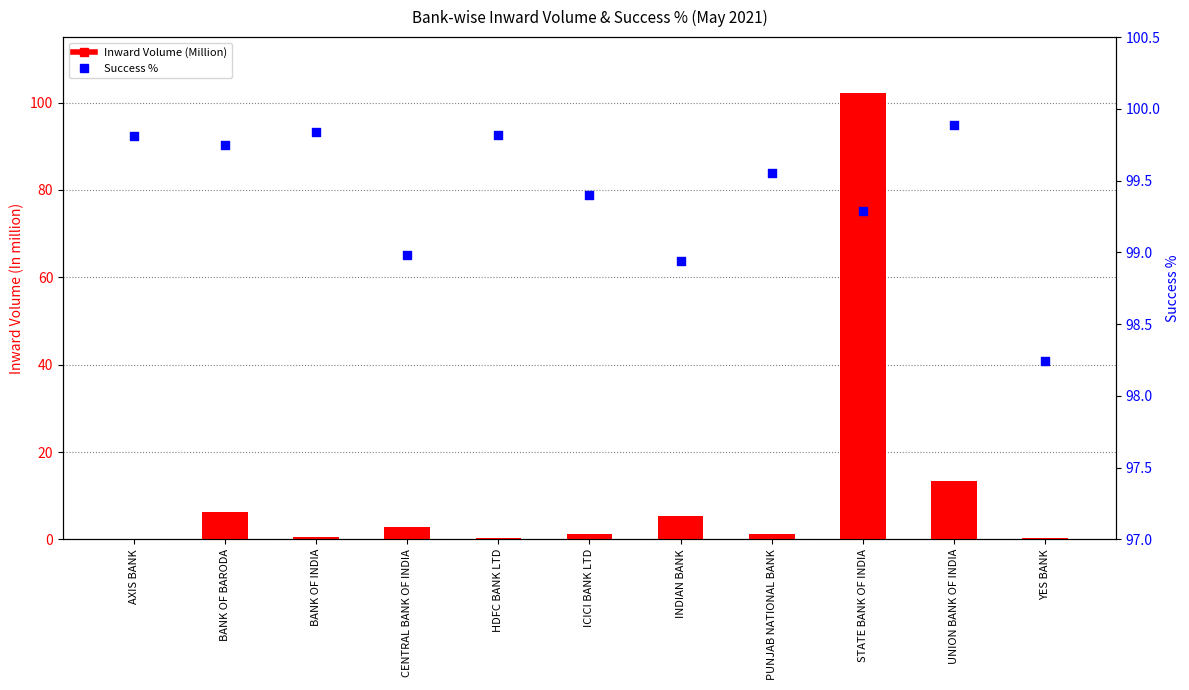

Is the value of Inward Volume (Million) at PUNJAB NATIONAL BANK greater than the value of Success % at PUNJAB NATIONAL BANK?

No